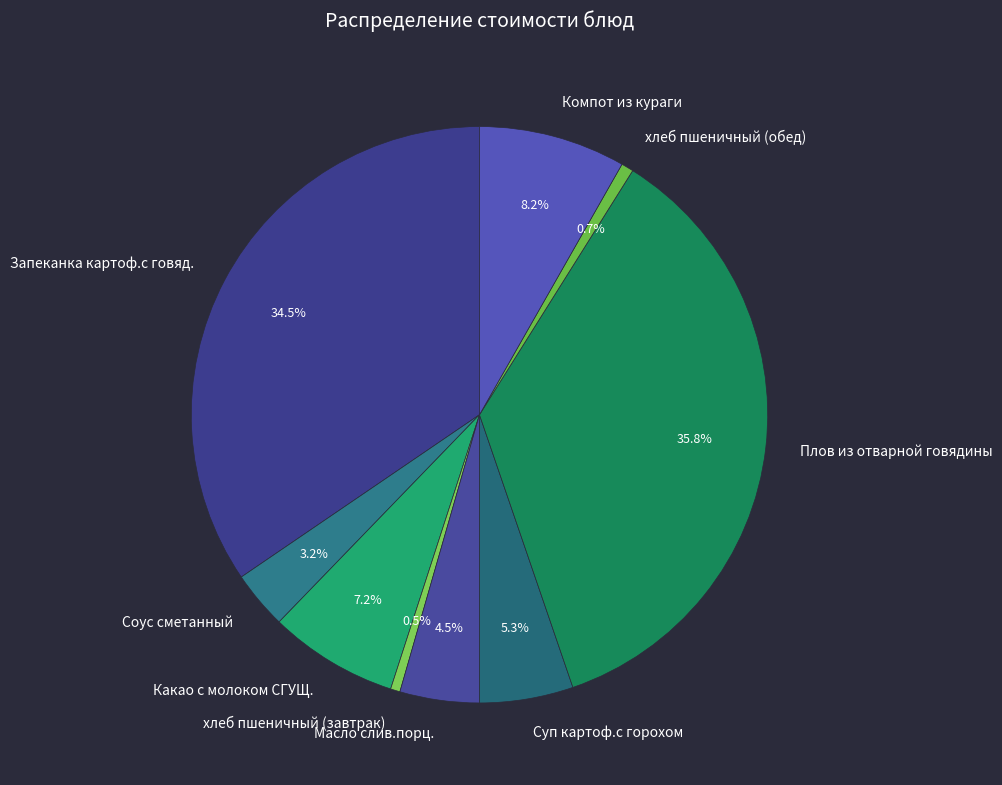

To the nearest percent, what is the average slice percentage?

11%